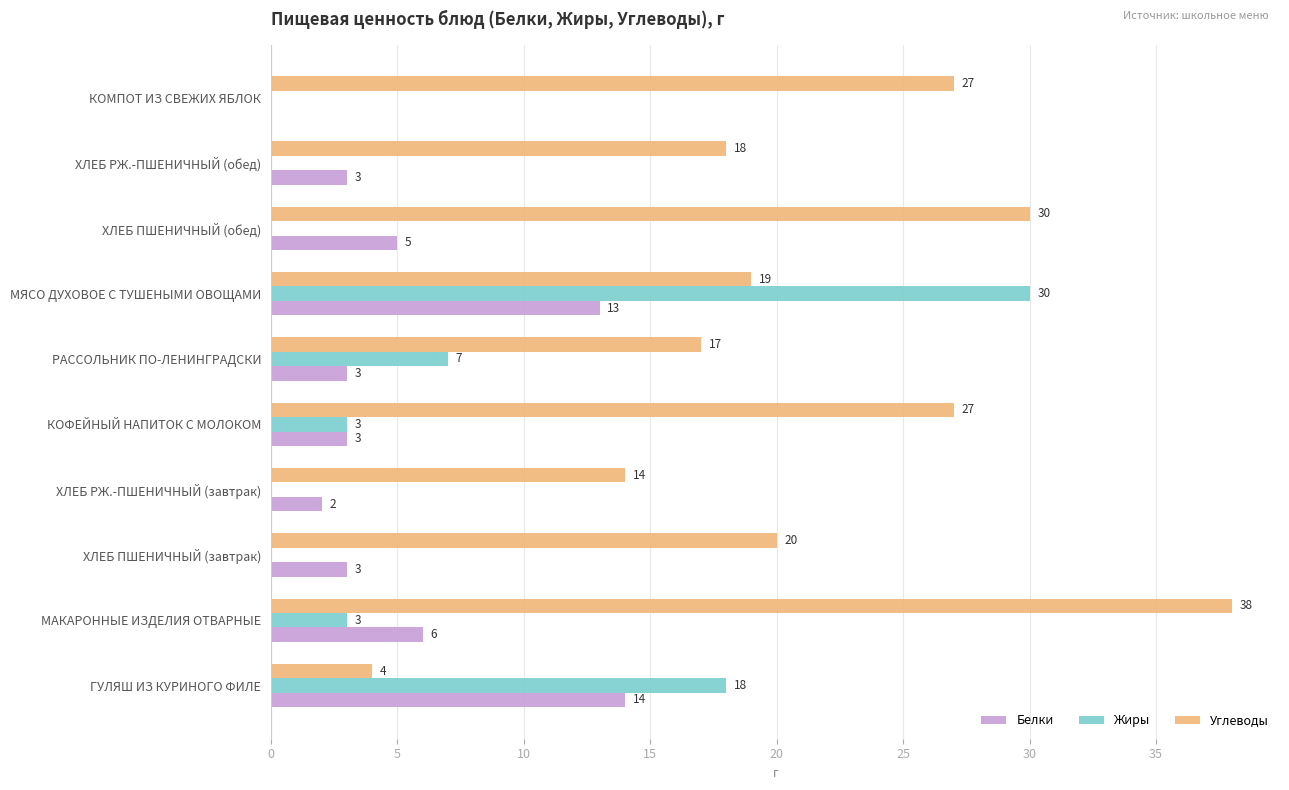

Between ГУЛЯШ ИЗ КУРИНОГО ФИЛЕ and МАКАРОННЫЕ ИЗДЕЛИЯ ОТВАРНЫЕ, which series saw the biggest shift?

Углеводы